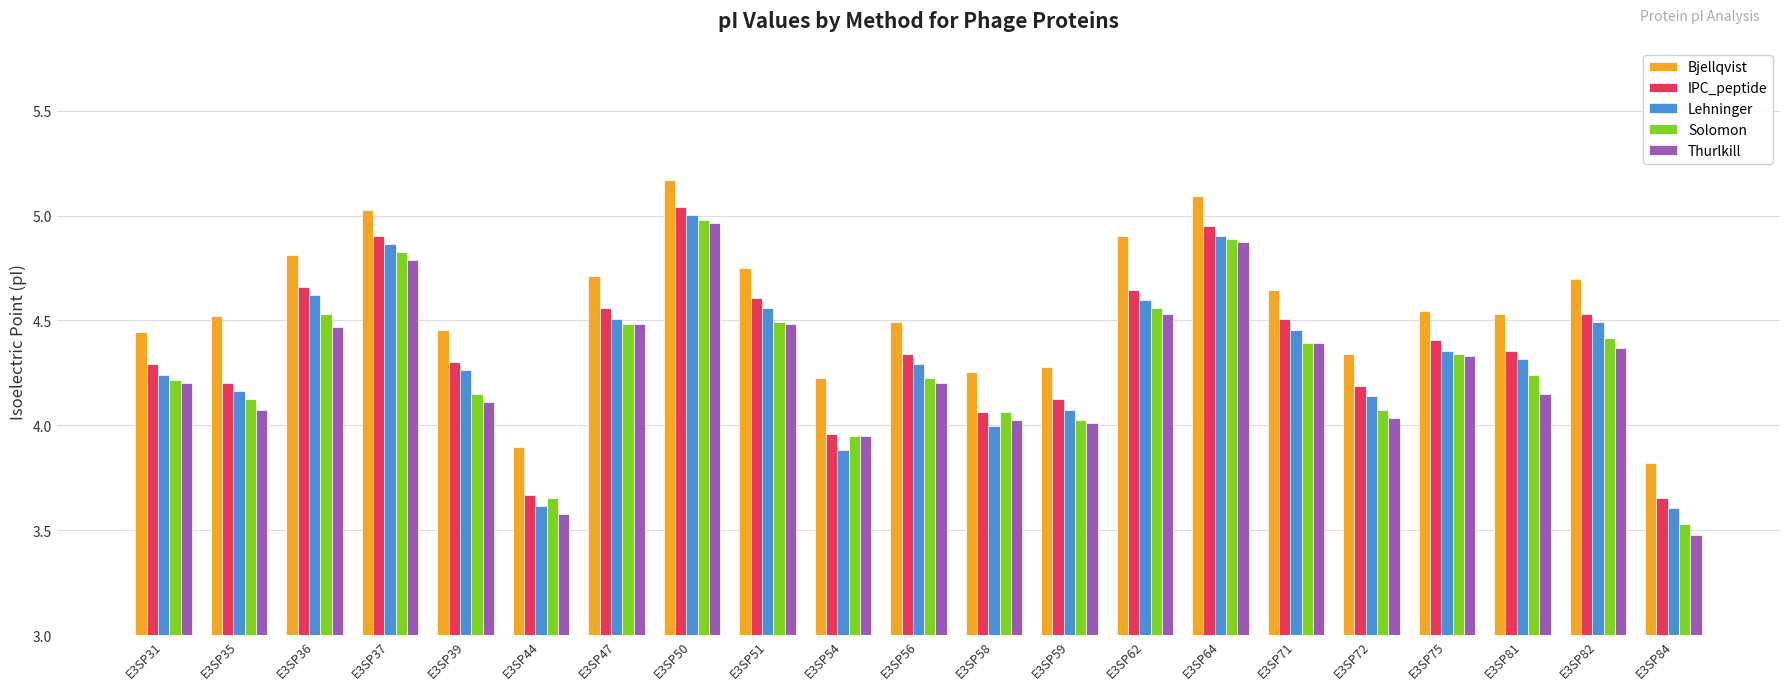

At which label does Solomon first exceed 4?

E3SP31